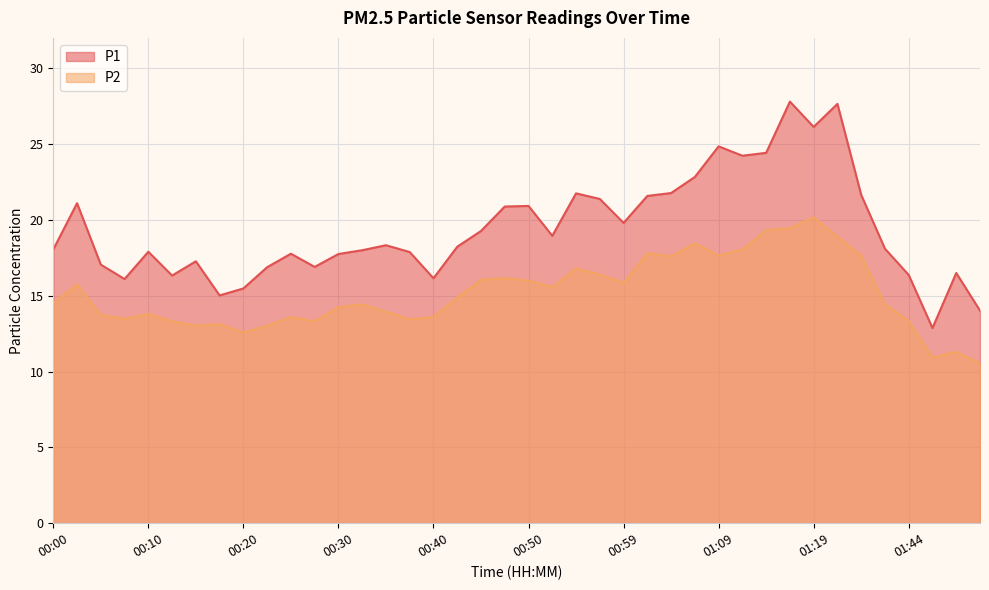

True or false: P1 and P2 cross at least once.

False